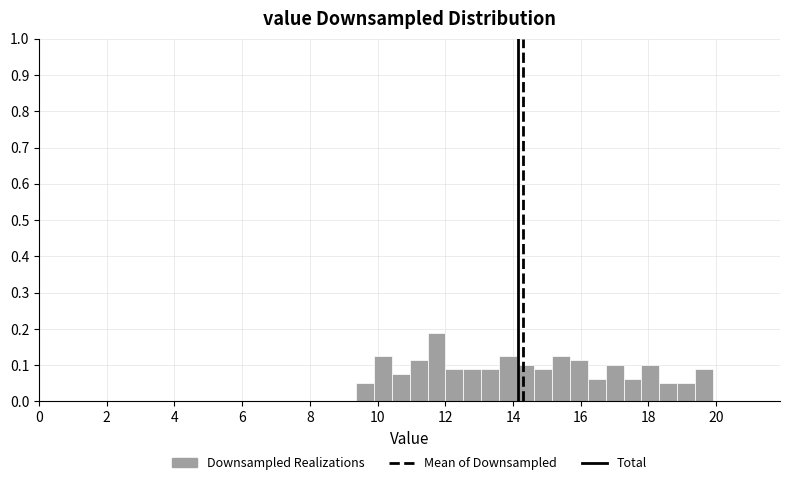

Around what value on the x-axis is the tallest bar? Give the approximate position of its centre, as read against the axis.

11.8